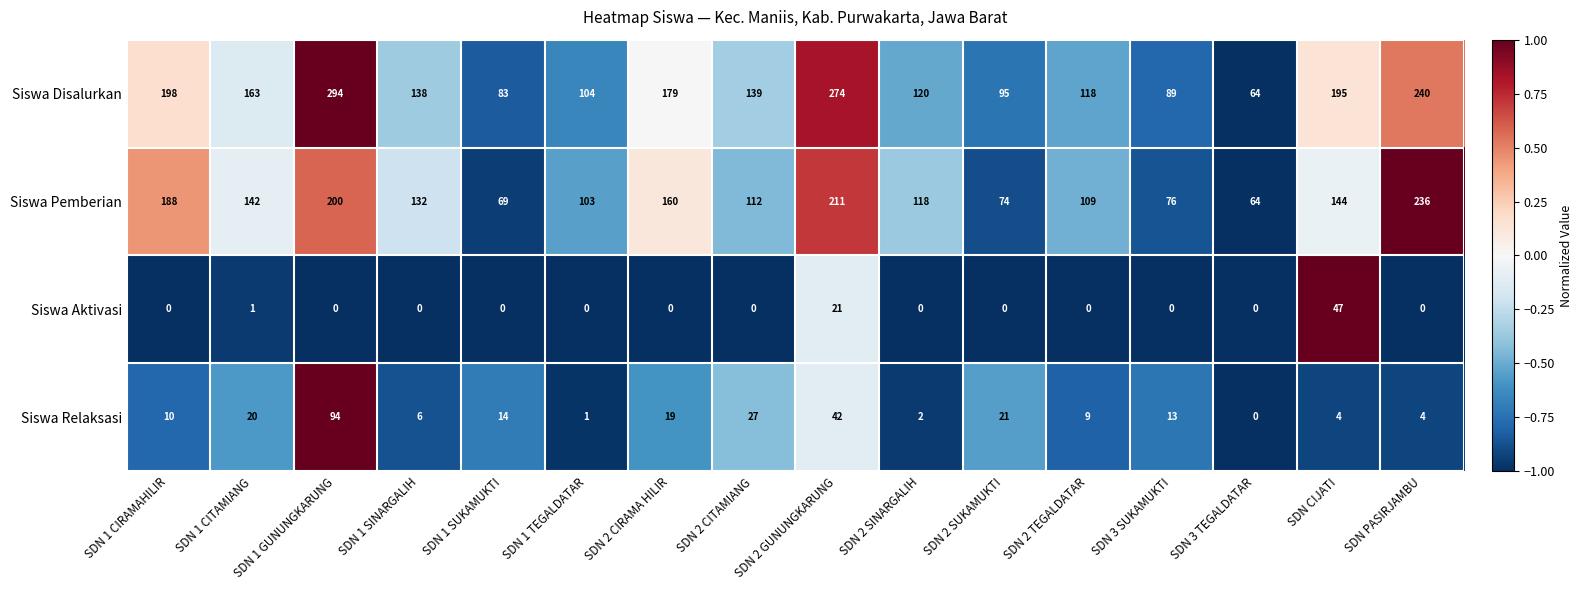

What is the approximate value of Siswa Pemberian at SDN 1 SUKAMUKTI?

69